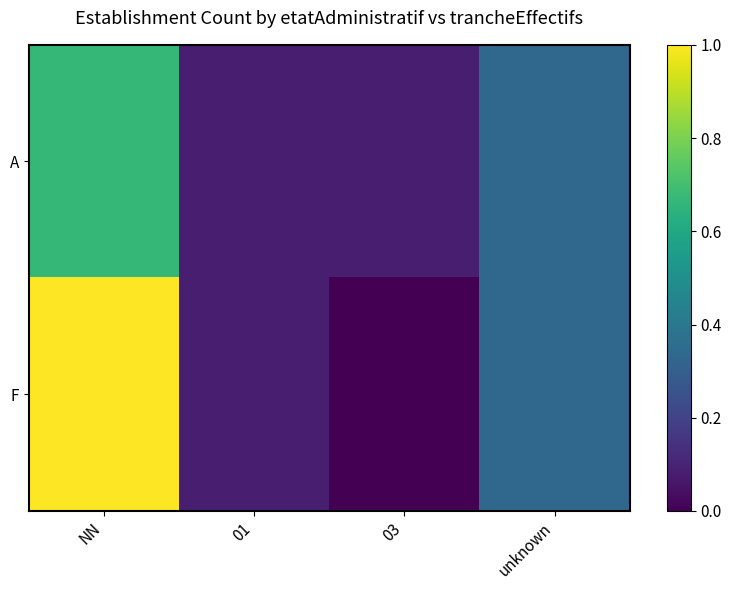

Reading right to left, transcribe all the data shown in this chart.

A: unknown=0.3	03=0.1	01=0.1	NN=0.7
F: unknown=0.3	03=0.0	01=0.1	NN=1.0